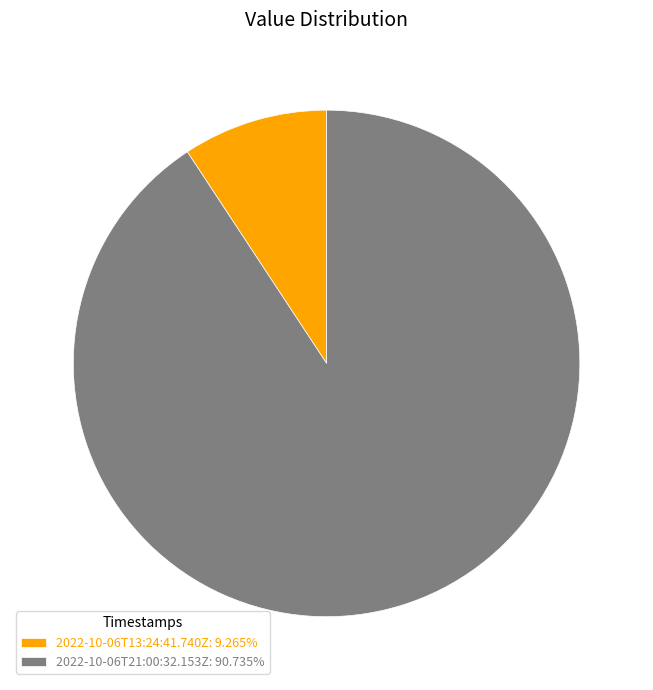

What is the largest slice in the pie chart?

2022-10-06T21:00:32.153Z